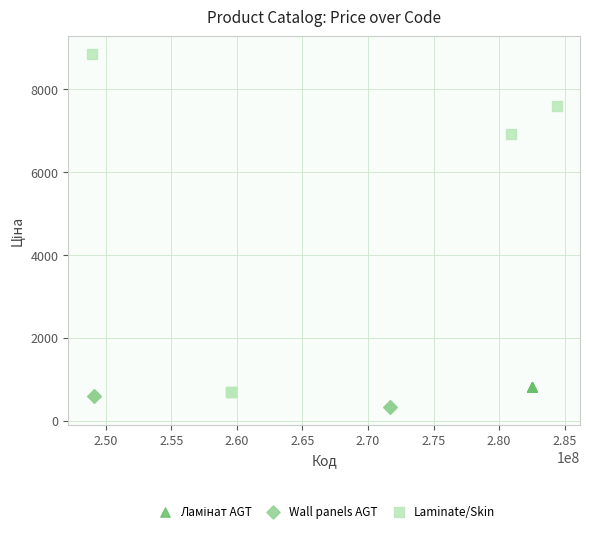

Which series reaches the maximum Y coordinate?

Laminate/Skin